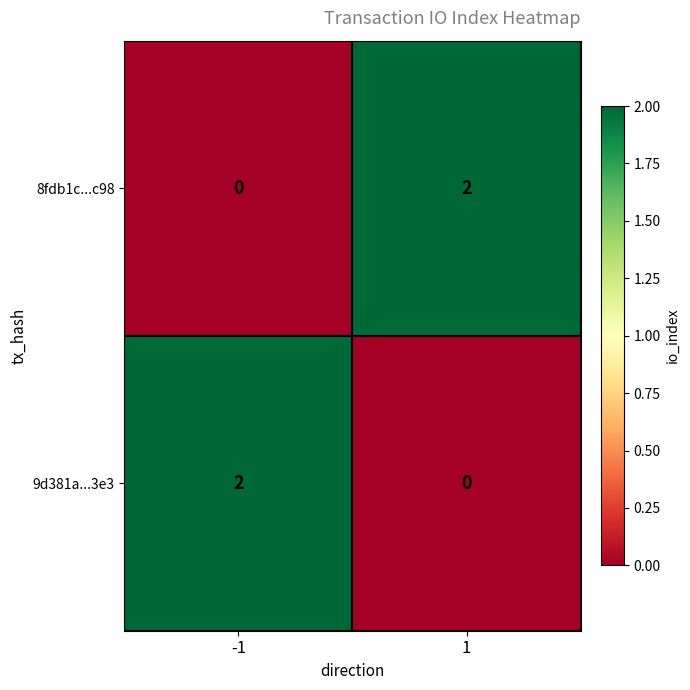

Is it true that 8fdb1c...c98 equals 3 at 1?

False